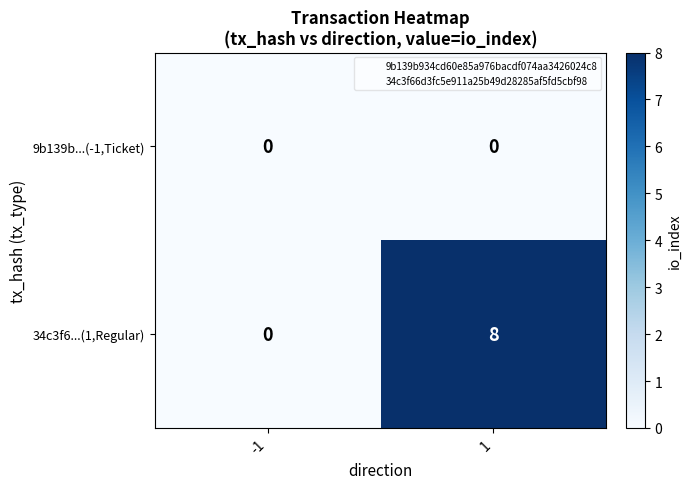

Rank the series by their average value, from lowest to highest.

9b139b...(-1,Ticket), 34c3f6...(1,Regular)